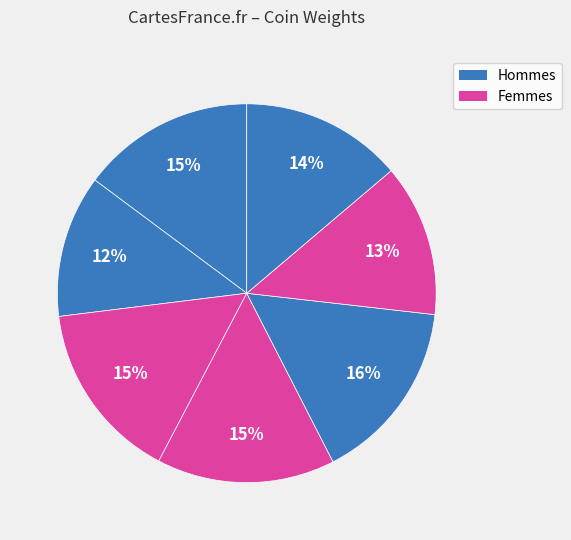

Is there any slice that represents more than half of the pie?

No